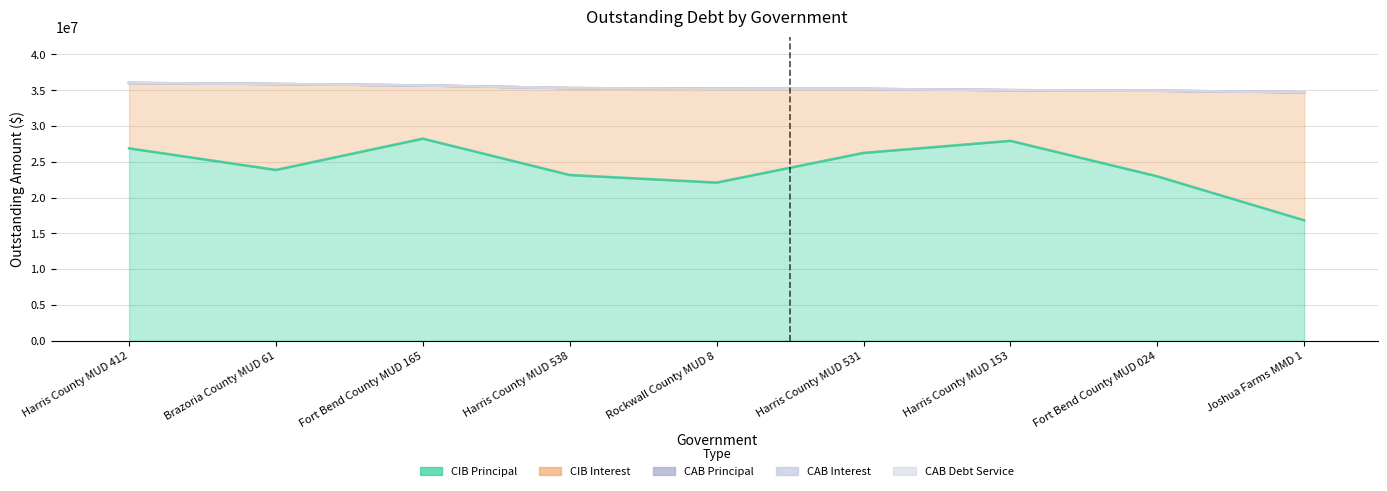

Between Harris County MUD 412 and Harris County MUD 153, which is larger?

Harris County MUD 153